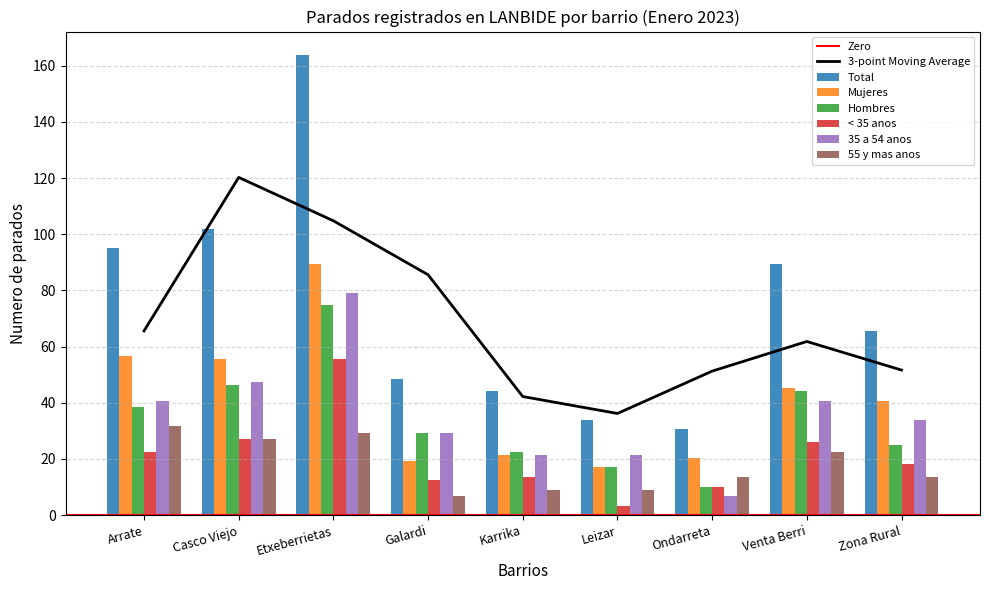

What is the label of the 4th bar from the right?

Leizar